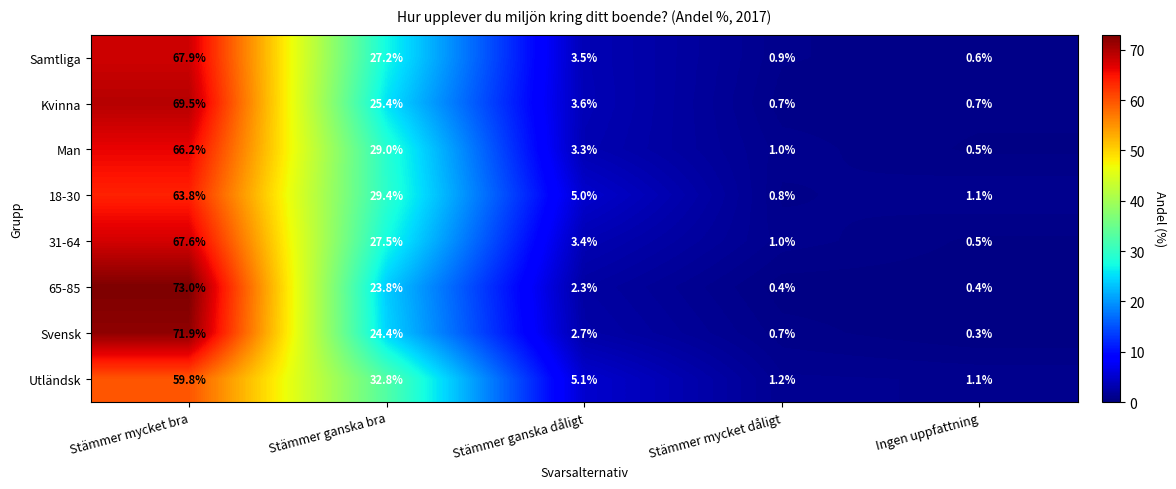

What is the sum of all 31-64 values?

100.0